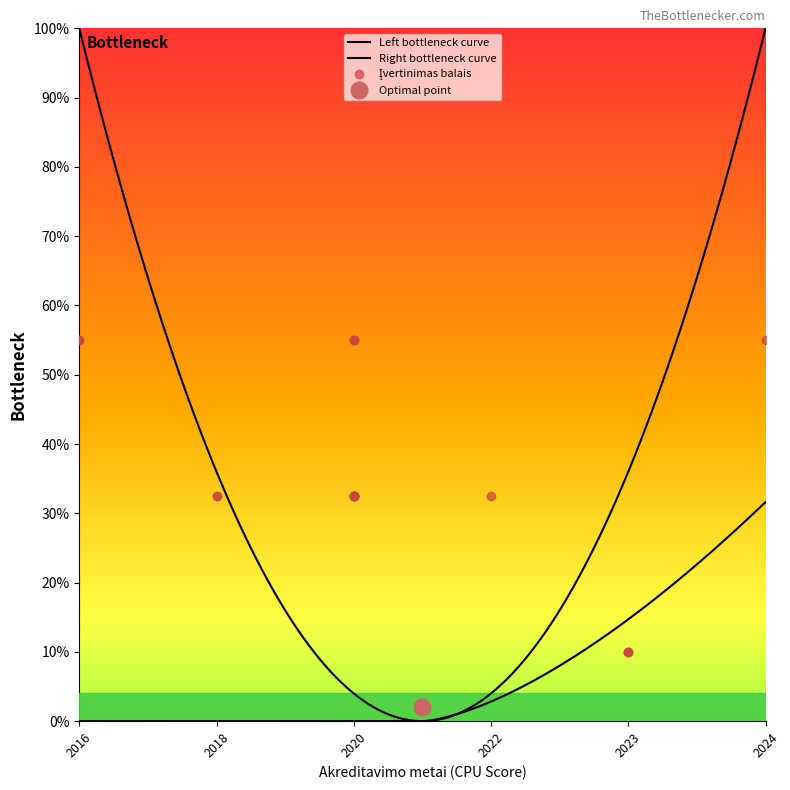

What is the difference between the maximum and minimum values?

0.5